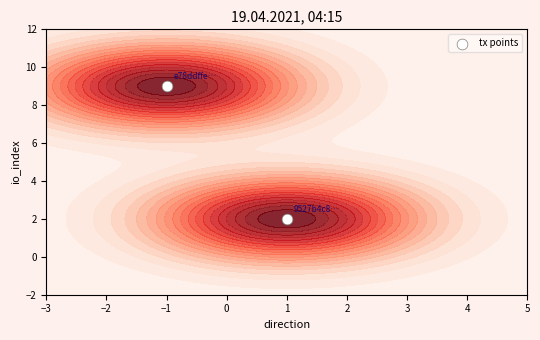

What is the approximate value at 1?

2